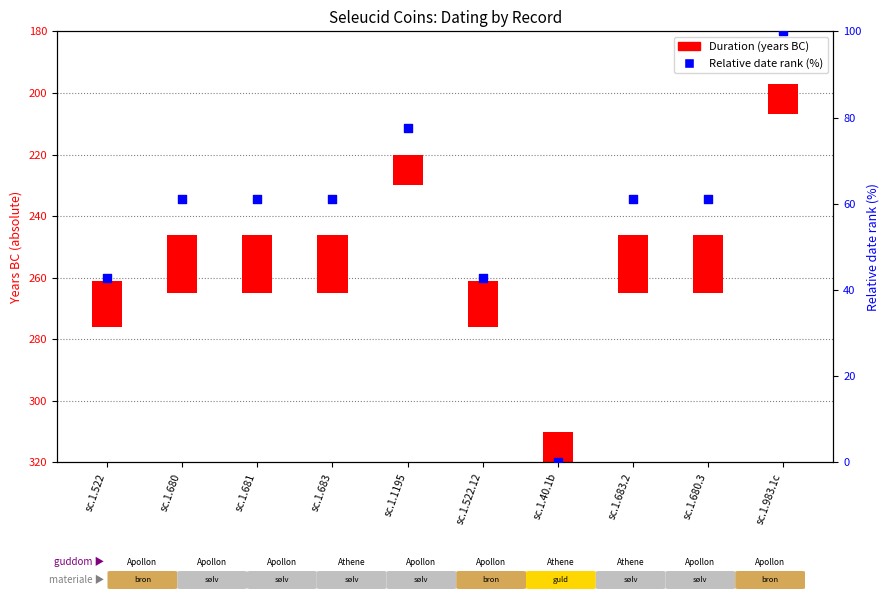

Which series has the widest spread of Y values?

Relative date rank (%)